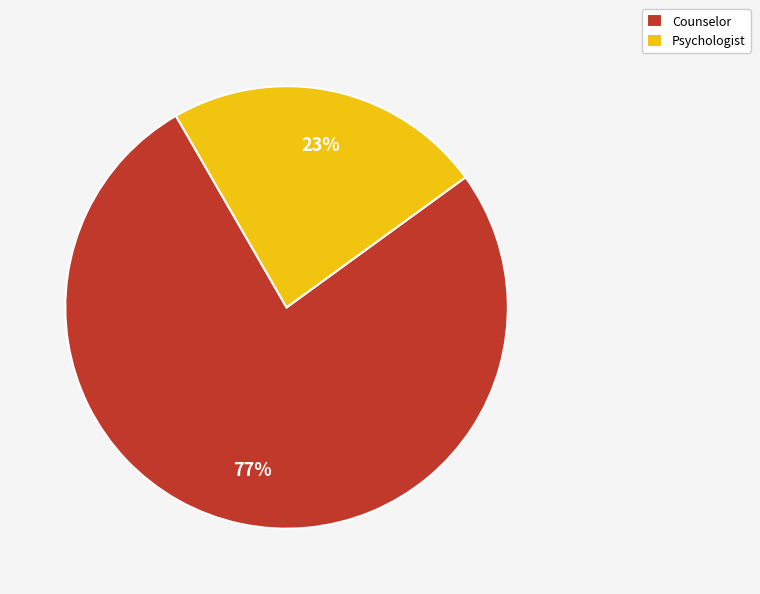

Is it true that Counselor is 77% of the pie?

True